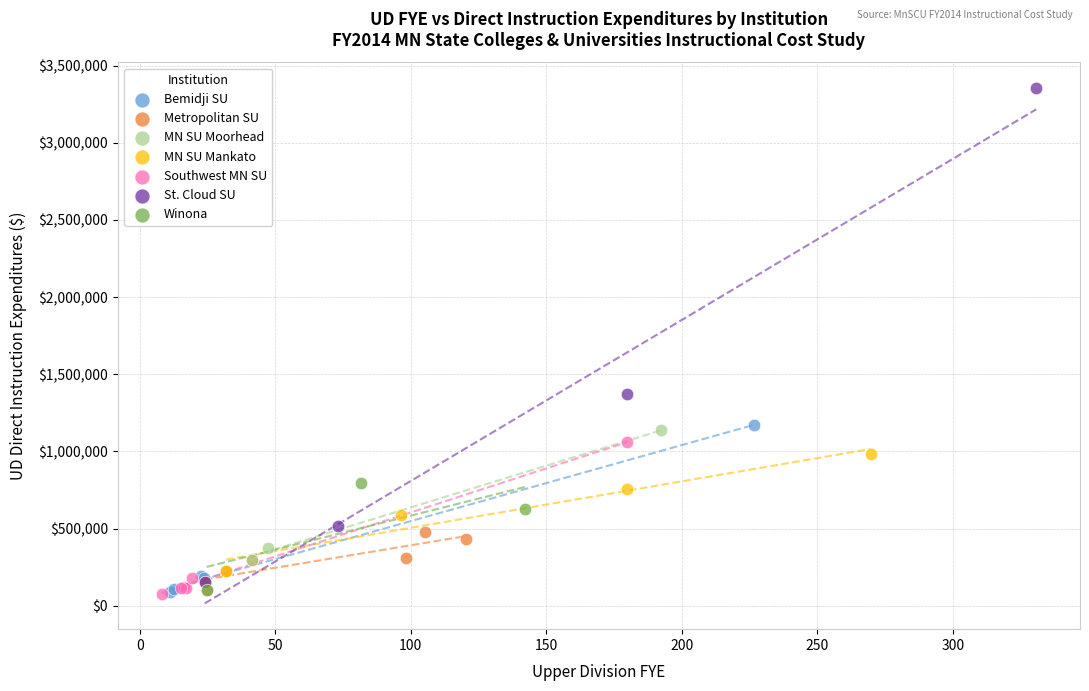

Which series has the widest spread of Y values?

St. Cloud SU